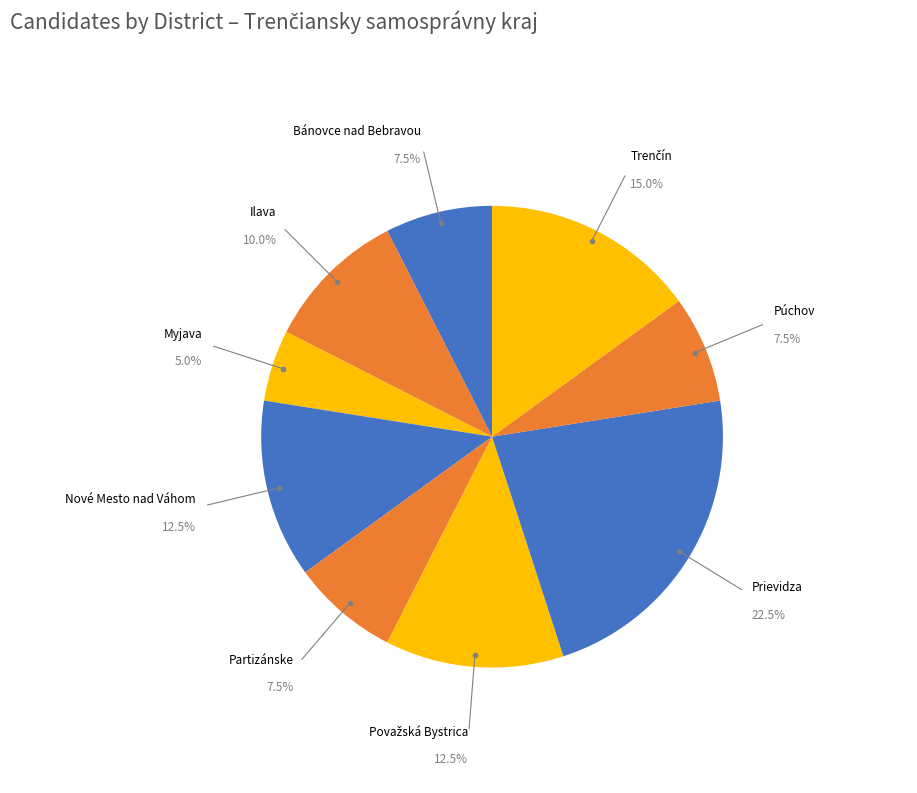

Do Bánovce nad Bebravou and Myjava together represent more than half of the pie?

No